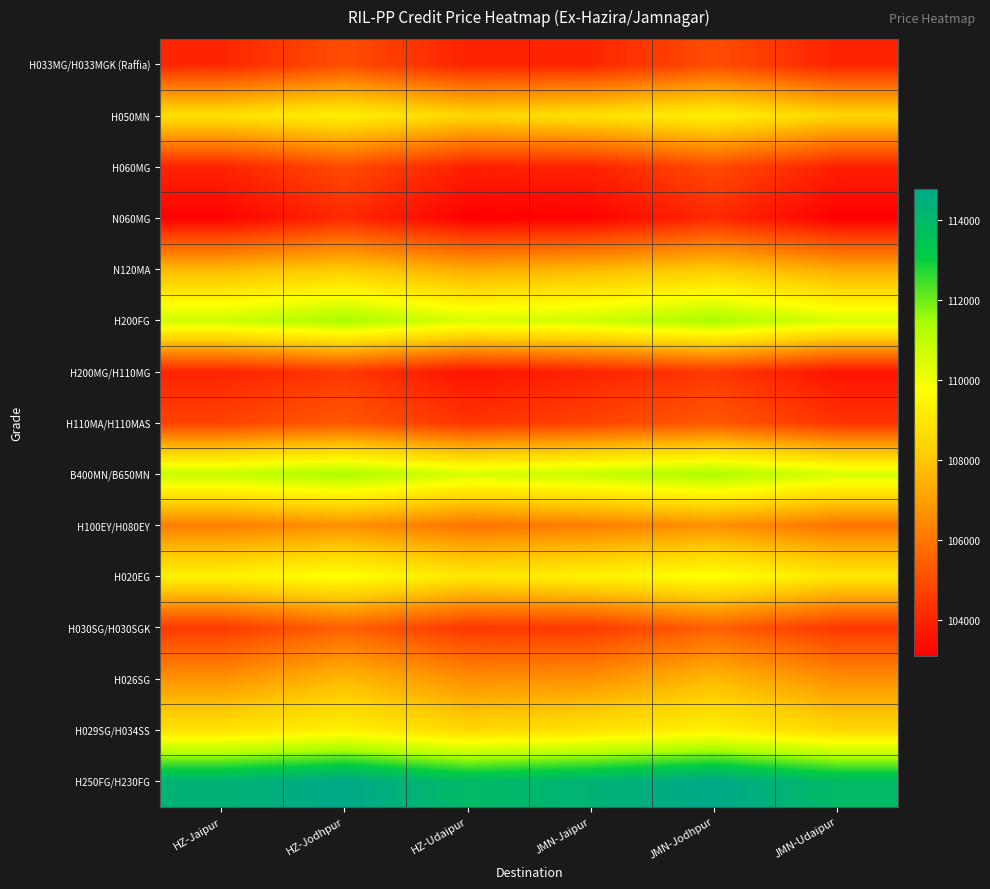

How many categories are shown in the chart?

6